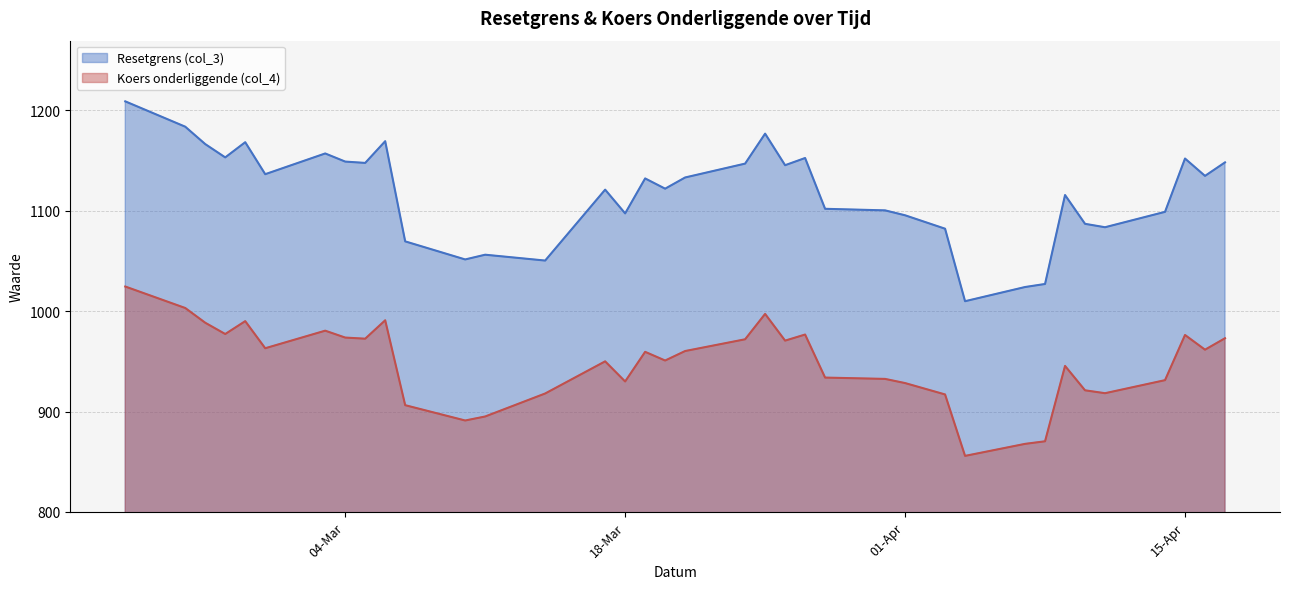

What is the minimum value for Koers onderliggende (col_4)?

855.9